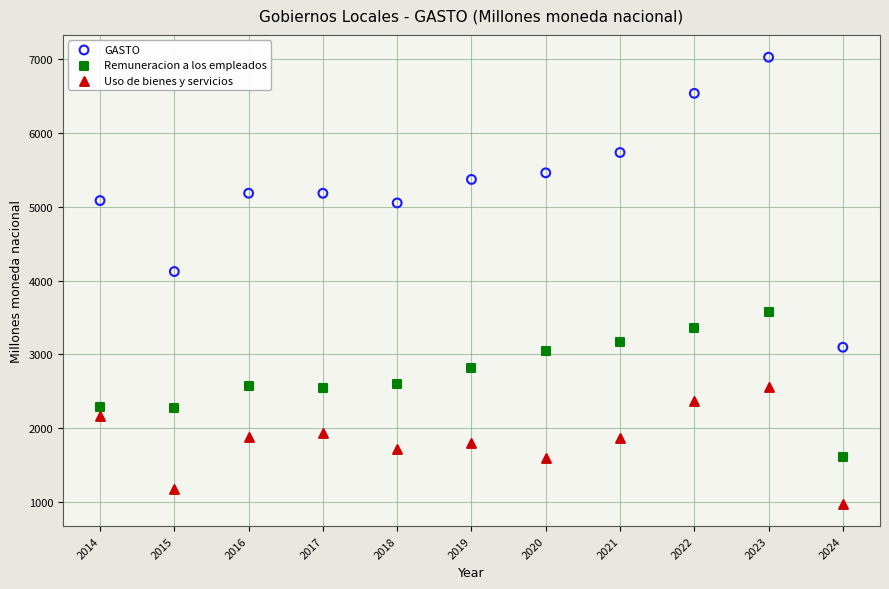

What are all the series names shown in the legend?

GASTO, Remuneracion a los empleados, Uso de bienes y servicios